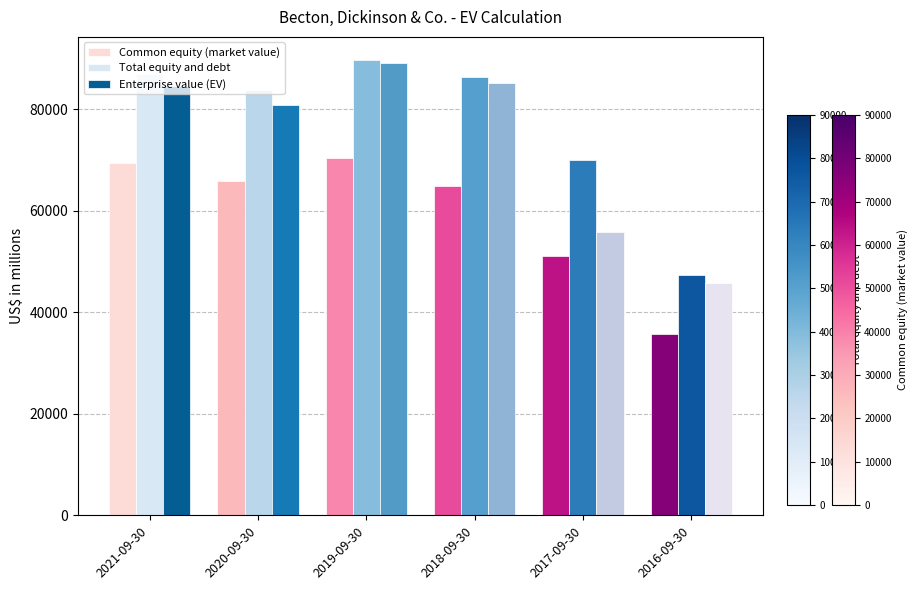

What is the sum of all Total equity and debt values?

464511